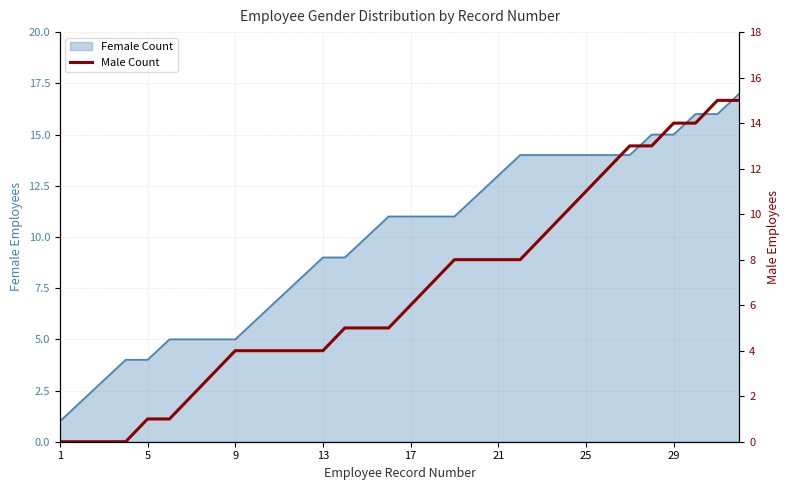

True or false: the data has more than 0 interior local peaks.

False